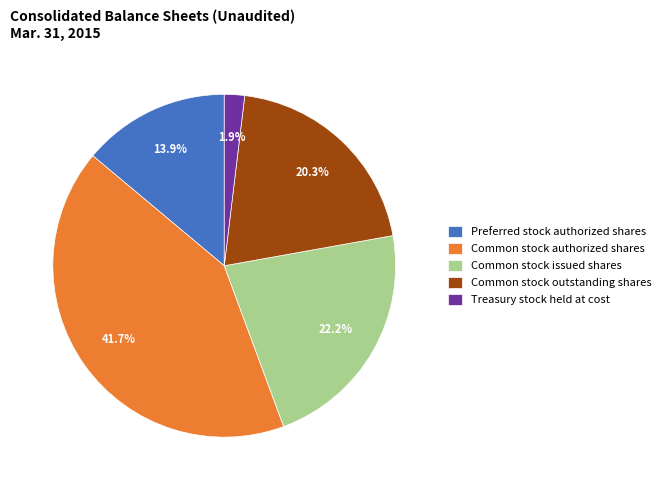

Which has a higher value, Treasury stock held at cost or Common stock authorized shares?

Common stock authorized shares